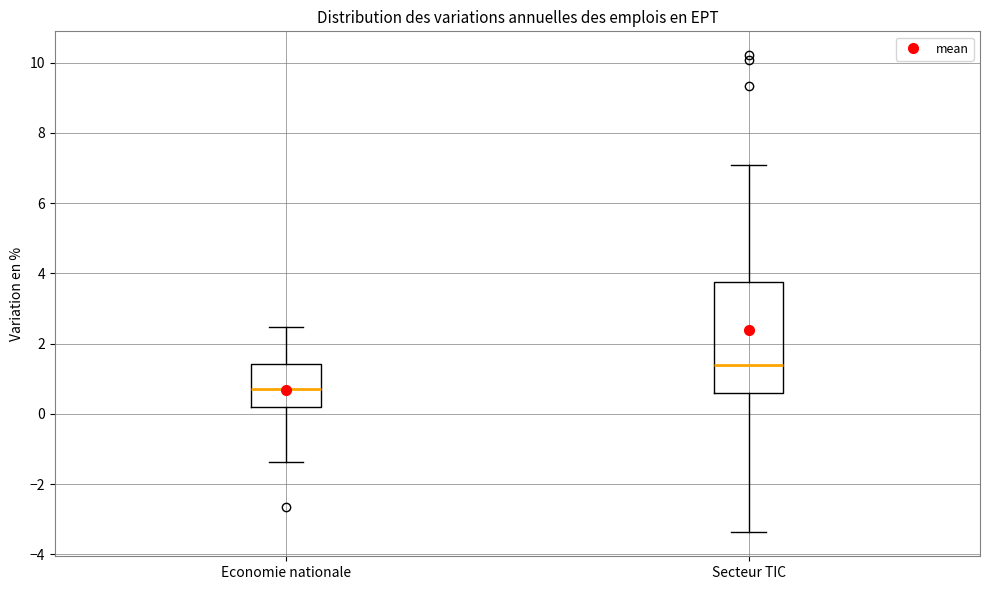

Reading left to right, read every box against the y-axis: the position of its median line, the range the box covers, and the ends of its whiskers. The values are not printed on the chart, so give them approximately, as read against the axis.

Economie nationale: median 0.8, box 0.2 to 1.4, whiskers -1.4 to 2.4
Secteur TIC: median 1.4, box 0.6 to 3.8, whiskers -3.4 to 7.0